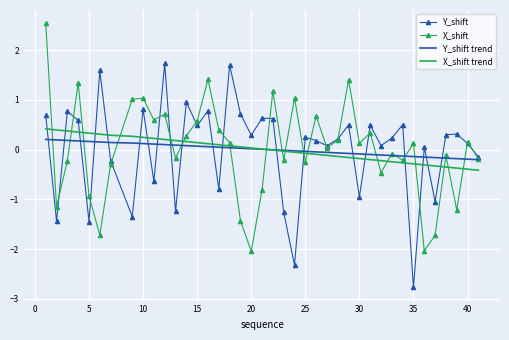

What is the smallest value displayed?

-2.8